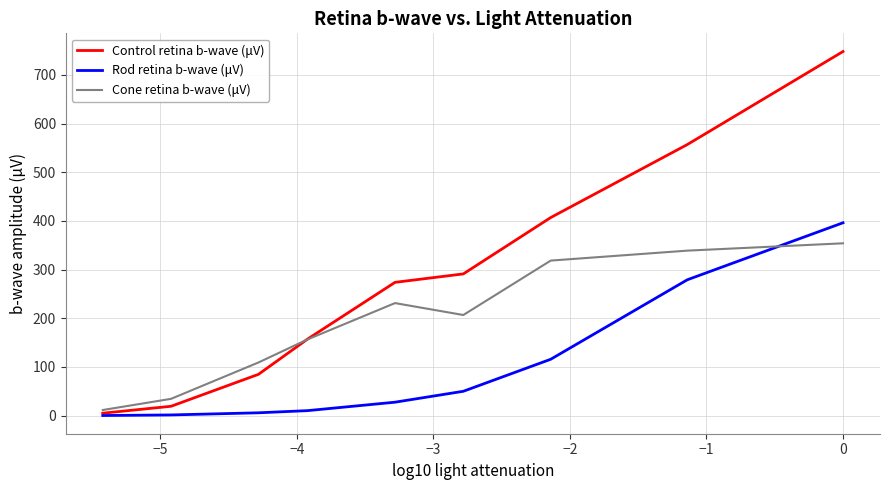

Which series has the widest spread of values?

Control retina b-wave (μV)